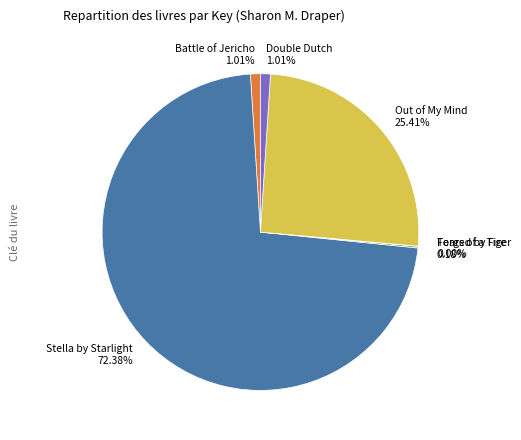

Which has a higher value, Double Dutch or Out of My Mind?

Out of My Mind